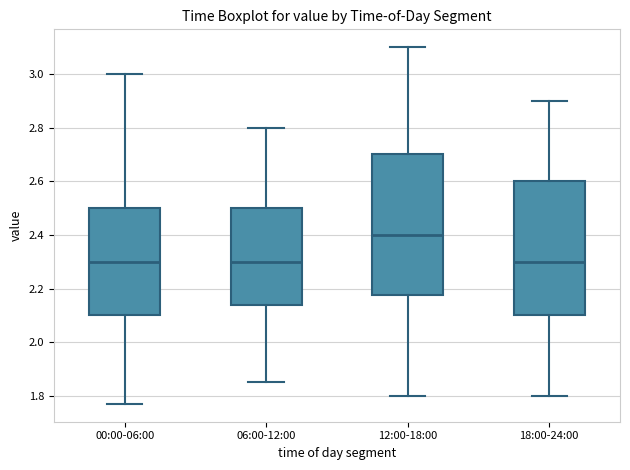

Comparing the boxes themselves (not the whiskers), which one is the tallest?

12:00-18:00